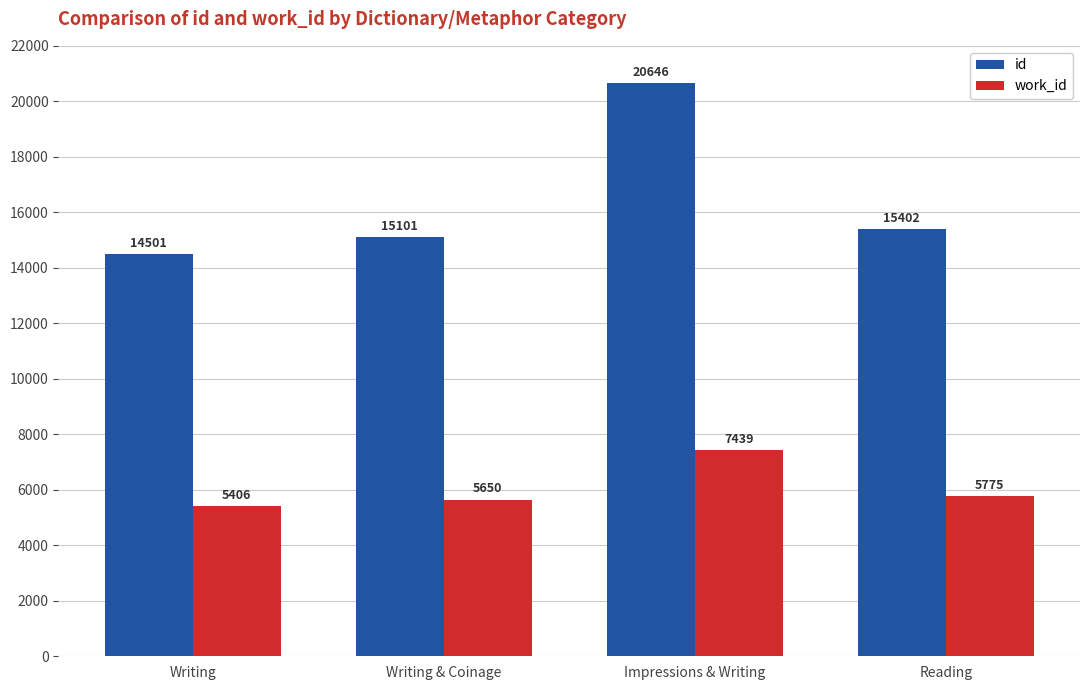

How many values in the work_id series are below 5775?

2